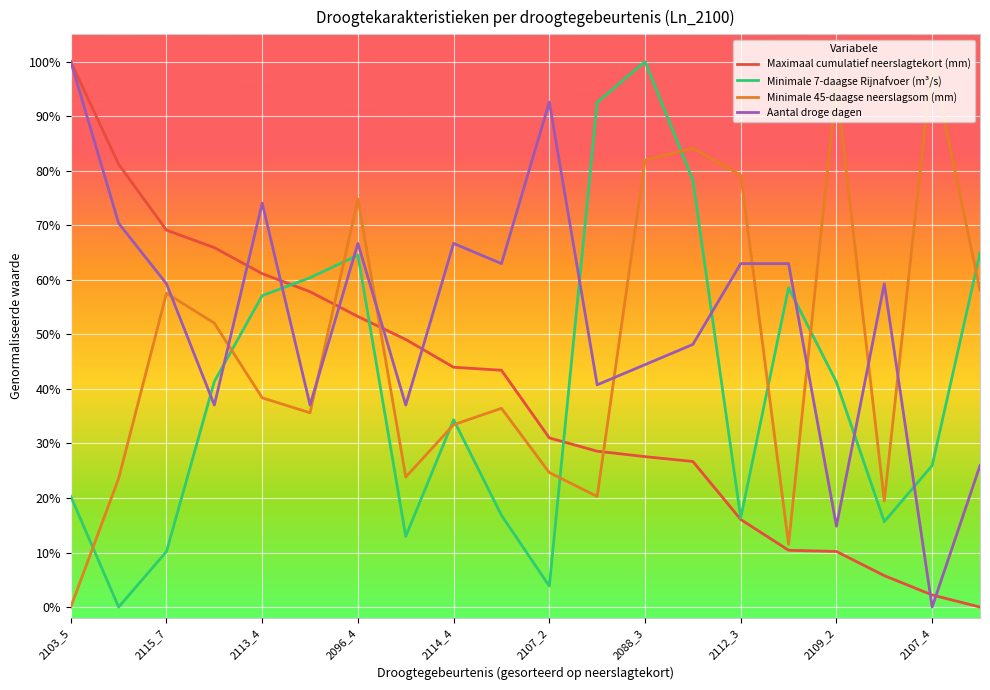

What is the difference between the second highest and minimum values in the Aantal droge dagen series?

0.9